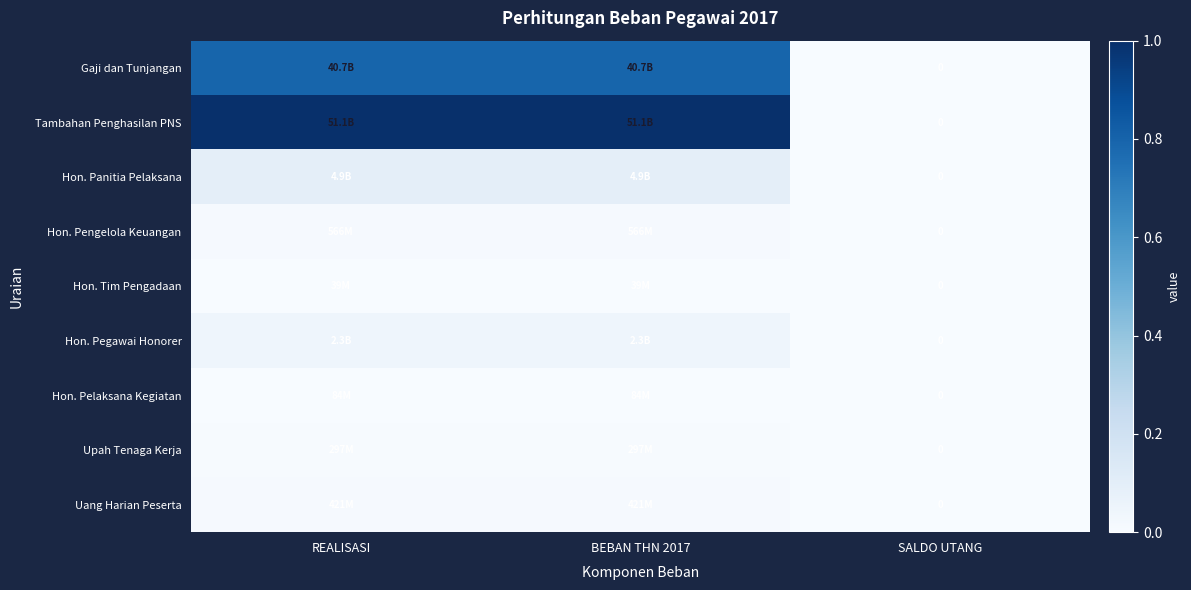

Which has a higher value, REALISASI or SALDO UTANG?

REALISASI